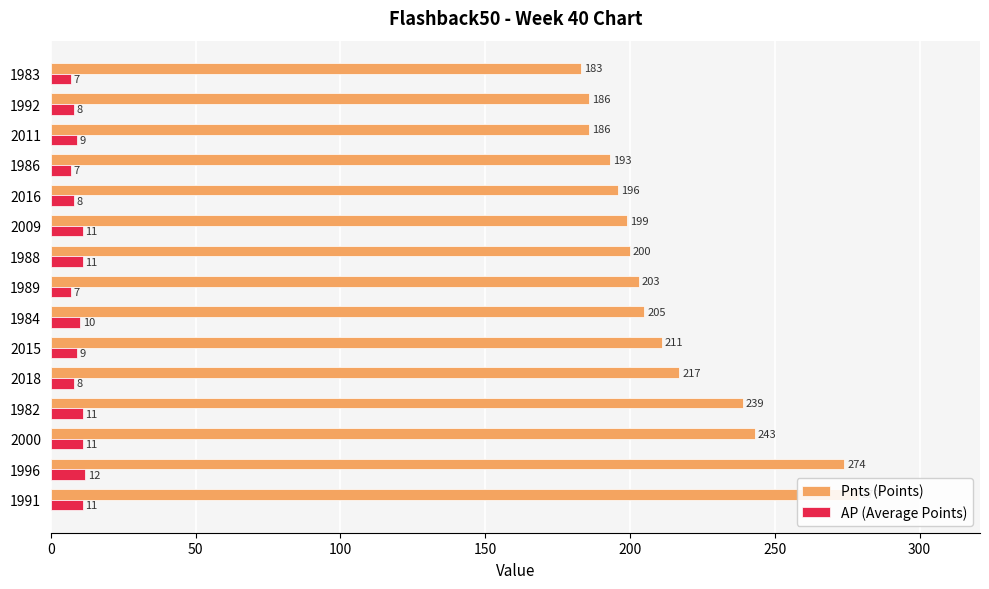

What is the value of the AP (Average Points) bar at the 7th from the left?

10